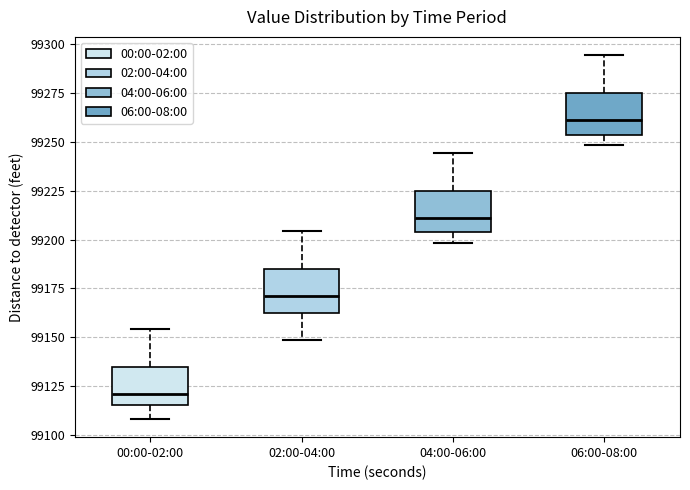

Which box's median line is the lowest?

00:00-02:00